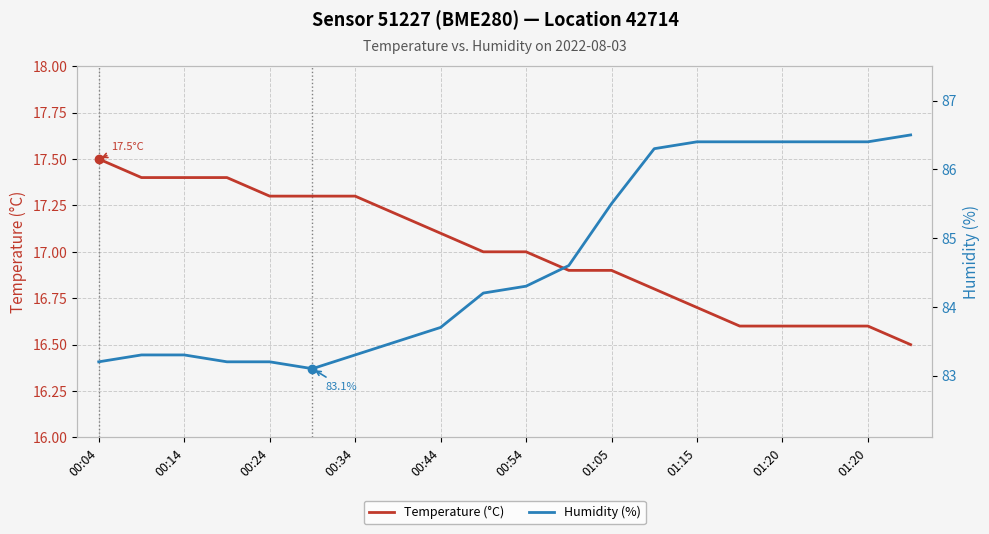

Which series has the largest total across all categories?

Humidity (%)